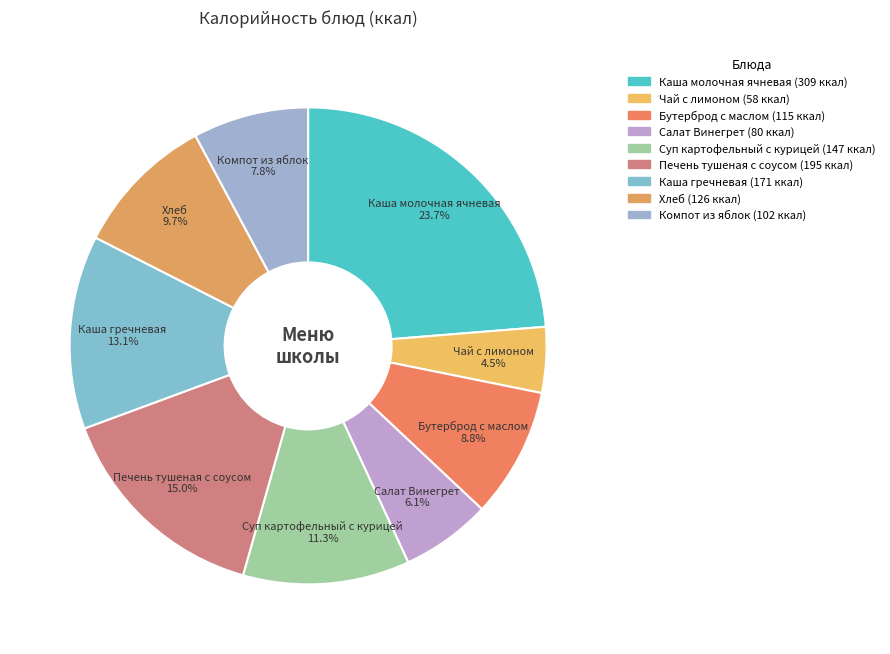

Is Салат Винегрет the majority of the pie?

No